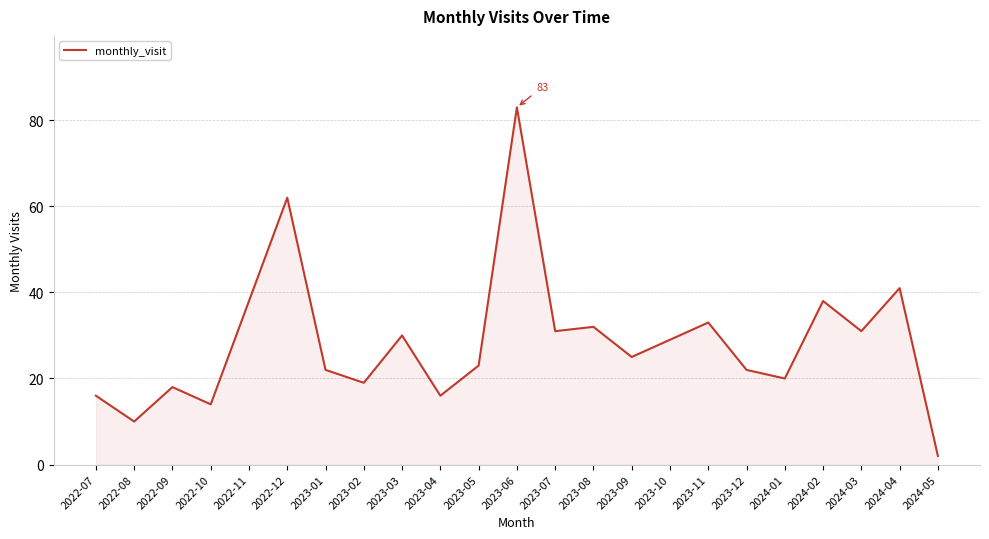

Read the value at 2023-06, to the nearest 5.

85